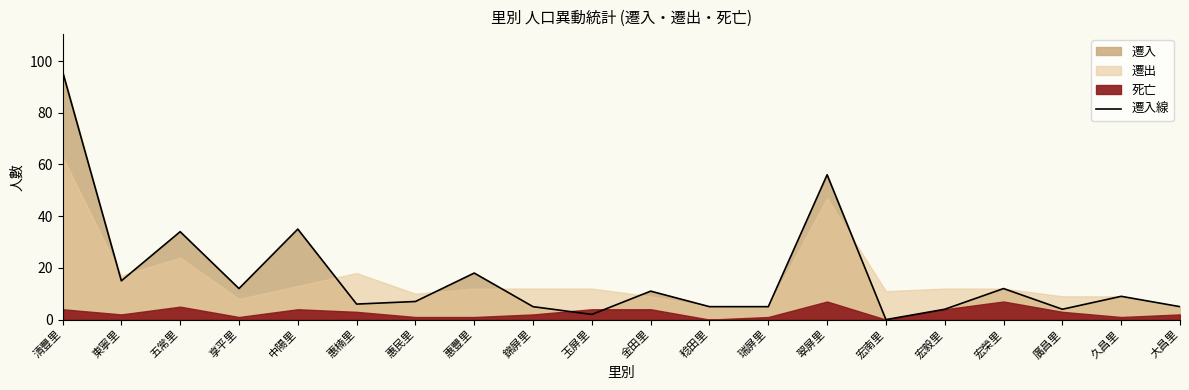

Rank the categories by value from highest to lowest.

清豐里, 翠屏里, 中陽里, 五常里, 惠豐里, 東寧里, 享平里, 宏榮里, 金田里, 久昌里, 惠民里, 惠楠里, 錦屏里, 稔田里, 瑞屏里, 大昌里, 宏毅里, 廣昌里, 玉屏里, 宏南里